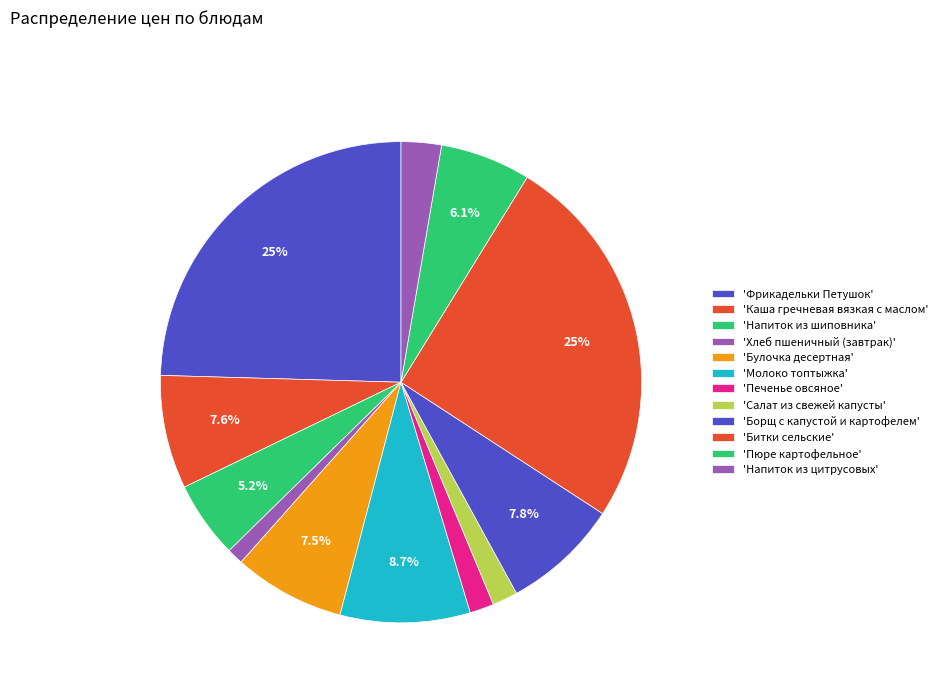

Rank the categories by value from lowest to highest.

Хлеб пшеничный (завтрак), Печенье овсяное, Салат из свежей капусты, Напиток из цитрусовых, Напиток из шиповника, Пюре картофельное, Булочка десертная, Каша гречневая вязкая с маслом, Борщ с капустой и картофелем, Молоко топтыжка, Фрикадельки Петушок, Битки сельские